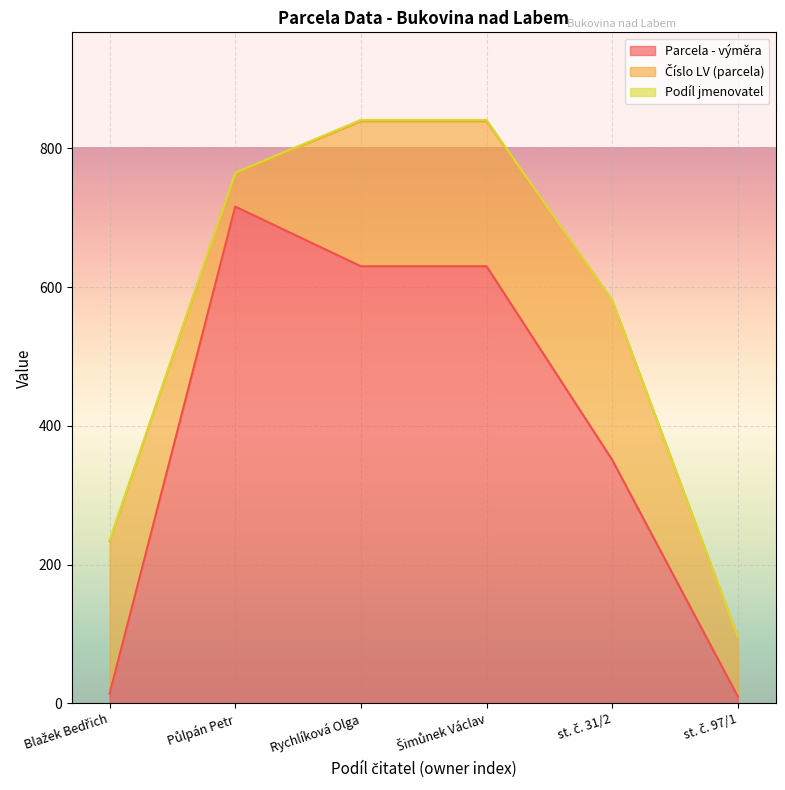

True or false: Parcela - výměra has a value of 420 at Rychlíková Olga.

False